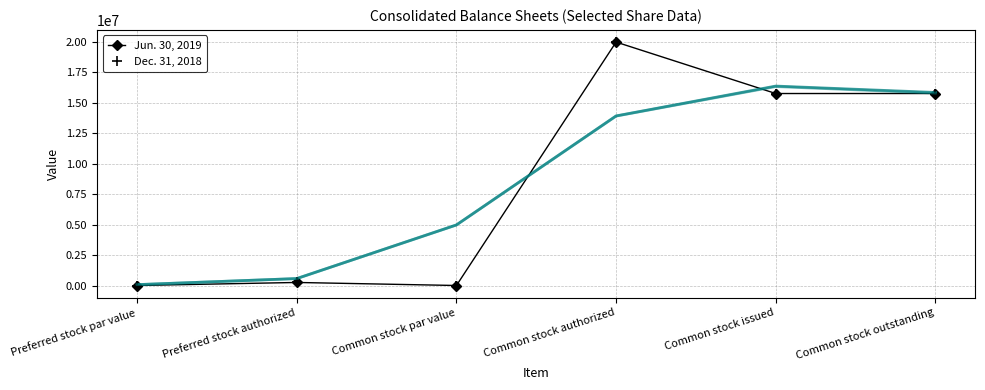

Is this an area chart (filled region under the line)?

No